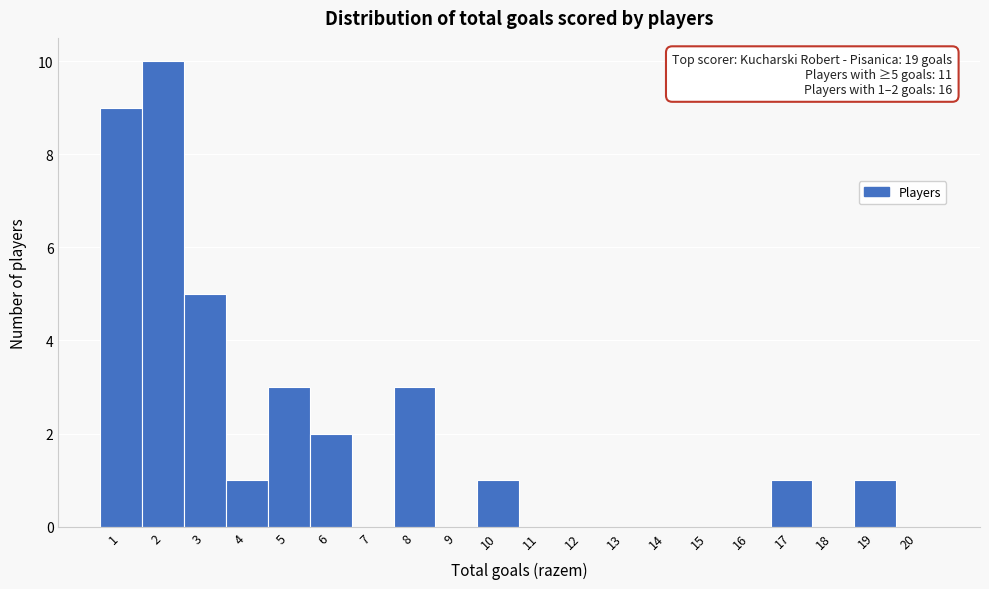

Which range on the x-axis has the tallest bar?

1.5 to 2.5